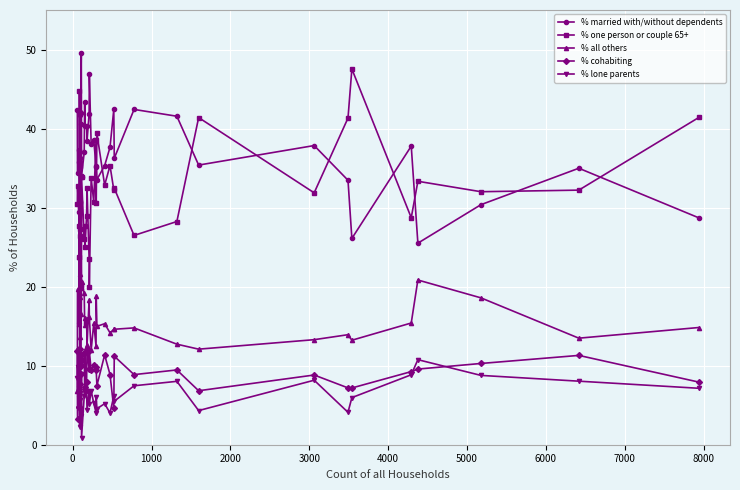

What is the average value of the % all others series?

15.6